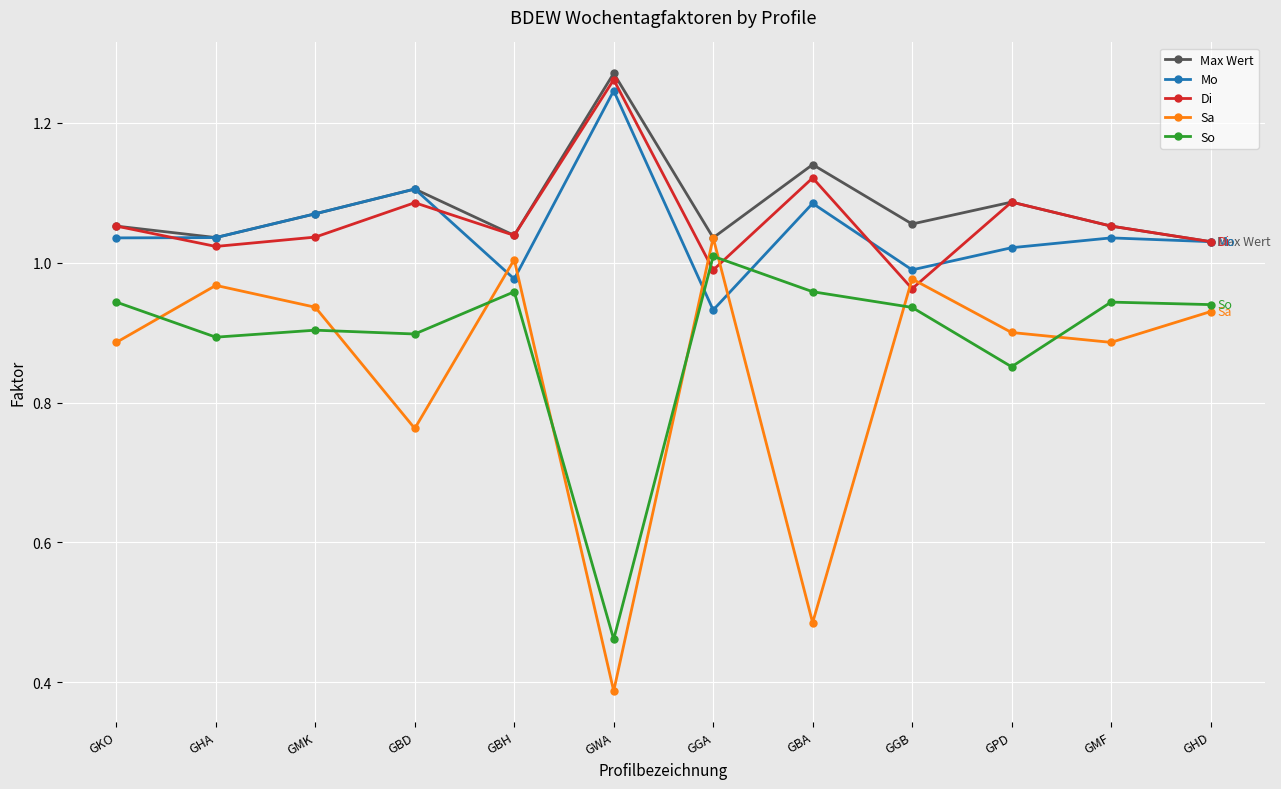

What is the sum of the So values at GHA and GBH?

1.9